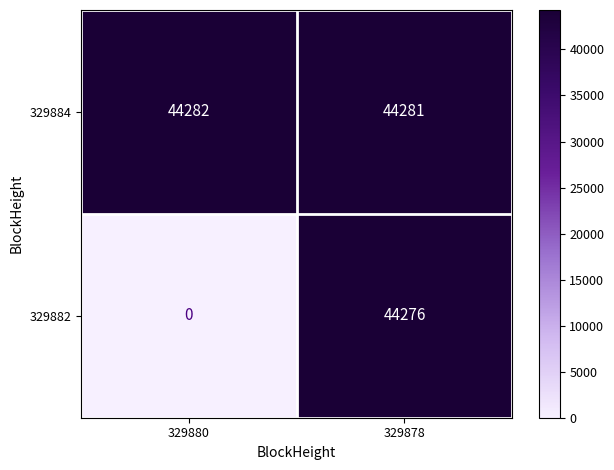

Rank the categories by 329882 value from highest to lowest.

329878, 329880